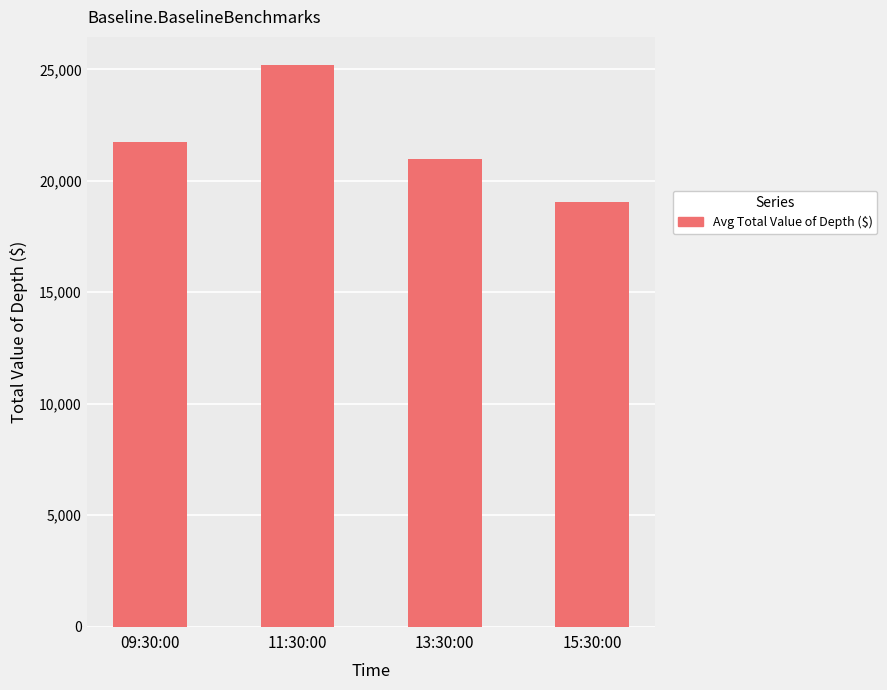

What is the label of the 4th bar from the right?

09:30:00